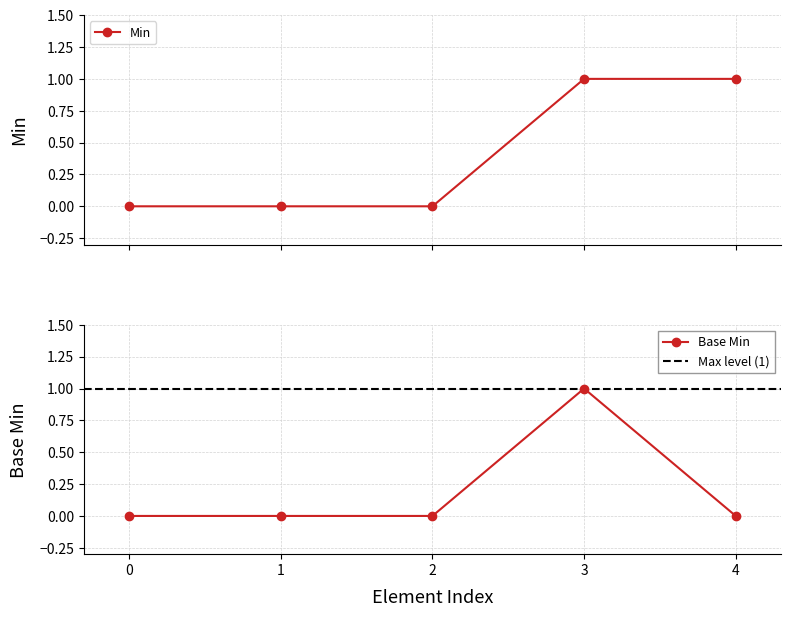

True or false: Min has more than 2 interior local peaks.

False